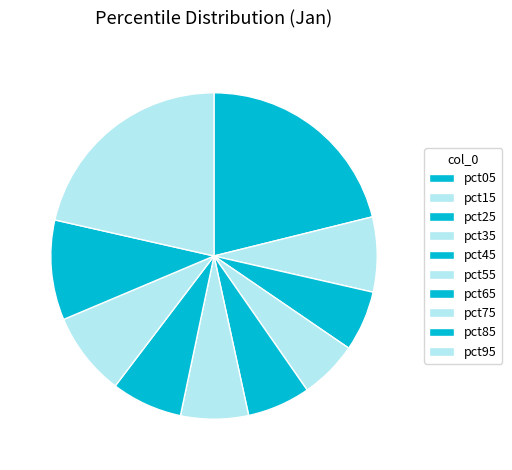

Rank the categories by value from highest to lowest.

pct95, pct05, pct85, pct75, pct15, pct65, pct55, pct45, pct25, pct35